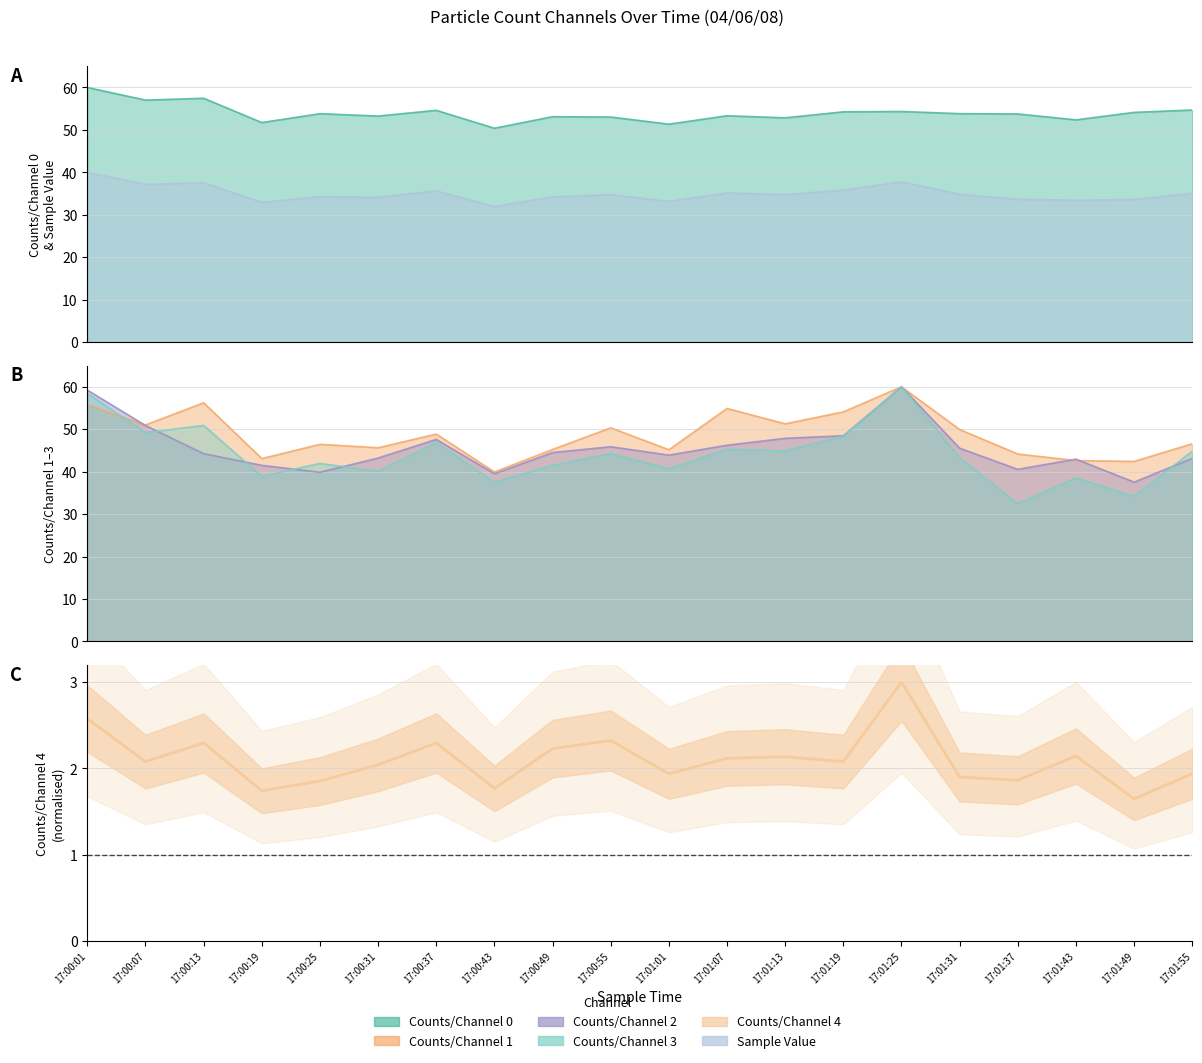

Reading right to left, what are all the values shown in this chart?

17:01:55=1.9	17:01:49=1.6	17:01:43=2.1	17:01:37=1.9	17:01:31=1.9	17:01:25=3.0	17:01:19=2.1	17:01:13=2.1	17:01:07=2.1	17:01:01=1.9	17:00:55=2.3	17:00:49=2.2	17:00:43=1.8	17:00:37=2.3	17:00:31=2.0	17:00:25=1.9	17:00:19=1.7	17:00:13=2.3	17:00:07=2.1	17:00:01=2.6